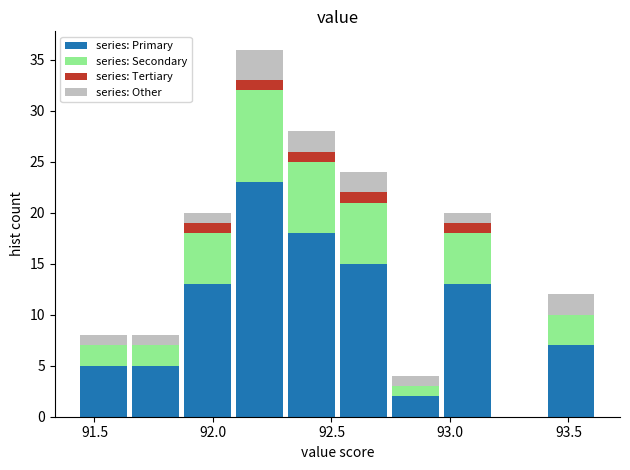

Reading left to right, transcribe this chart: for each stacked bar, give the range it covers on the x-axis and its total height. Neither the bar edges nor the heights are printed on the chart, so give them approximately, as read against the axes.

91.45 to 91.65: 8
91.65 to 91.85: 8
91.85 to 92.10: 20
92.10 to 92.30: 36
92.30 to 92.55: 28
92.55 to 92.75: 24
92.75 to 92.95: 4
92.95 to 93.20: 20
93.20 to 93.40: 0
93.40 to 93.60: 12